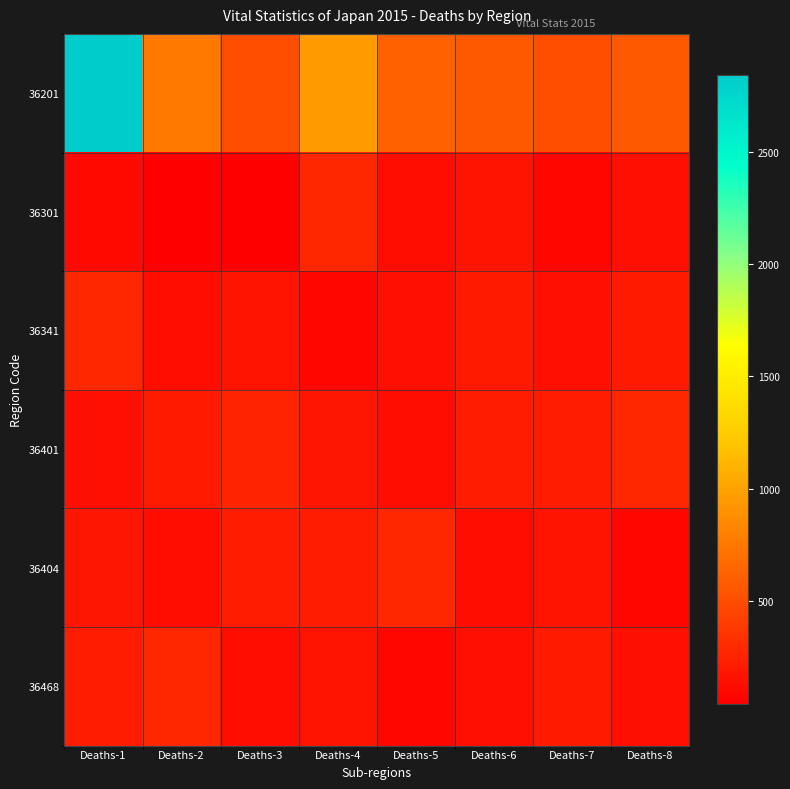

Between Deaths-6 and Deaths-2, which is larger?

Deaths-2